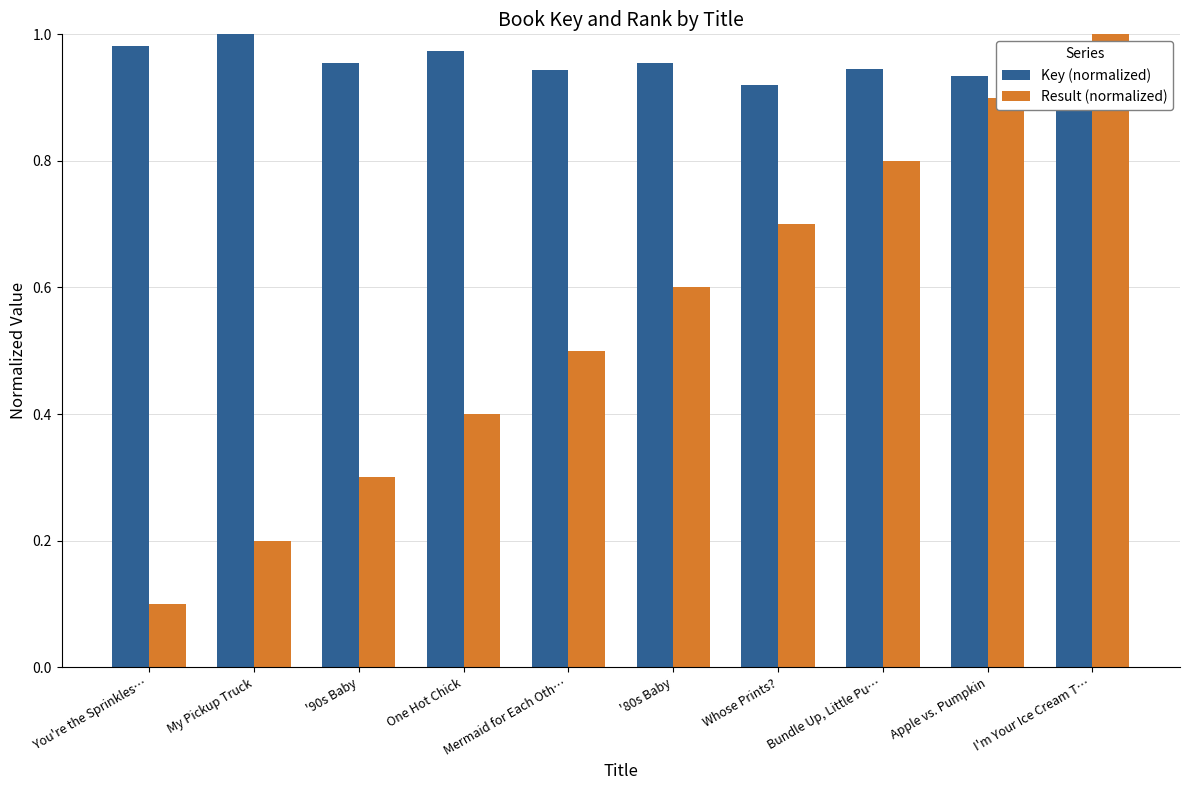

What value does the Result (normalized) series have at Mermaid for Each Oth…?

0.5